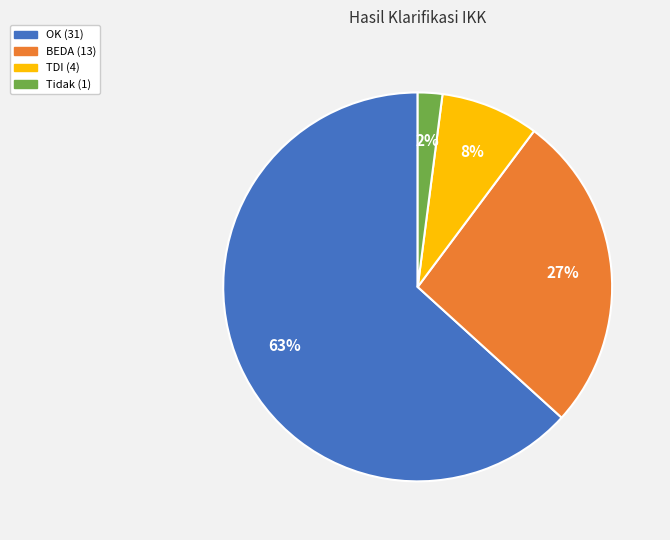

Which slice represents more than half of the pie?

OK